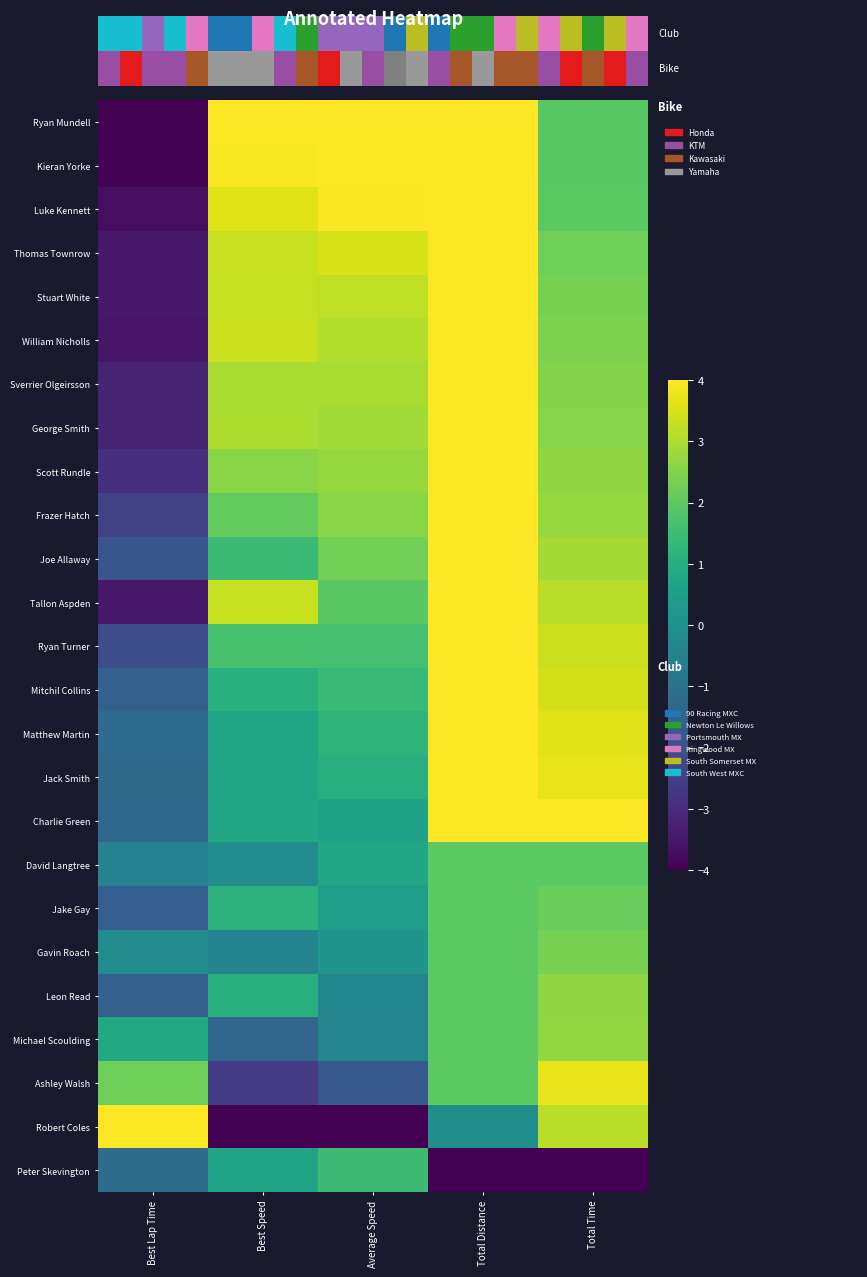

At how many categories does at least one series exceed 0?

5